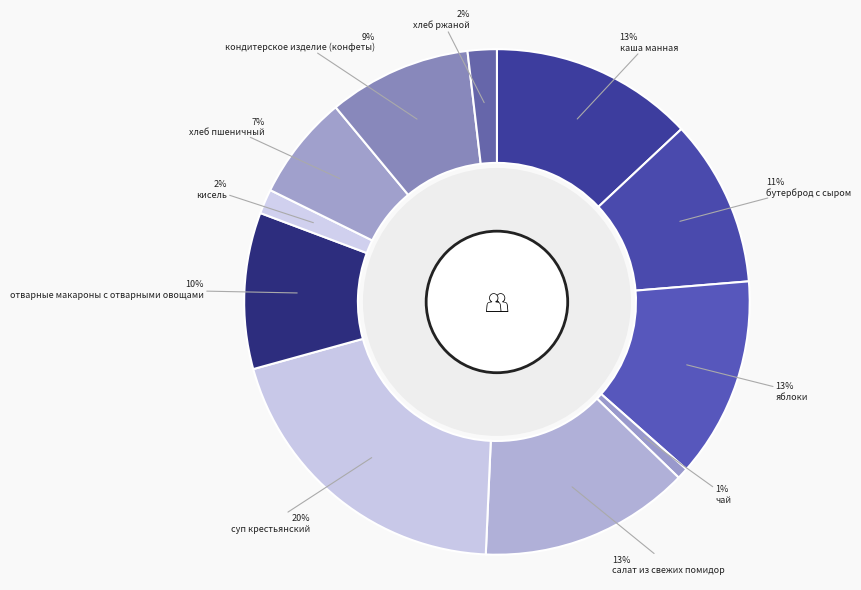

What is the largest slice in the pie chart?

суп крестьянский